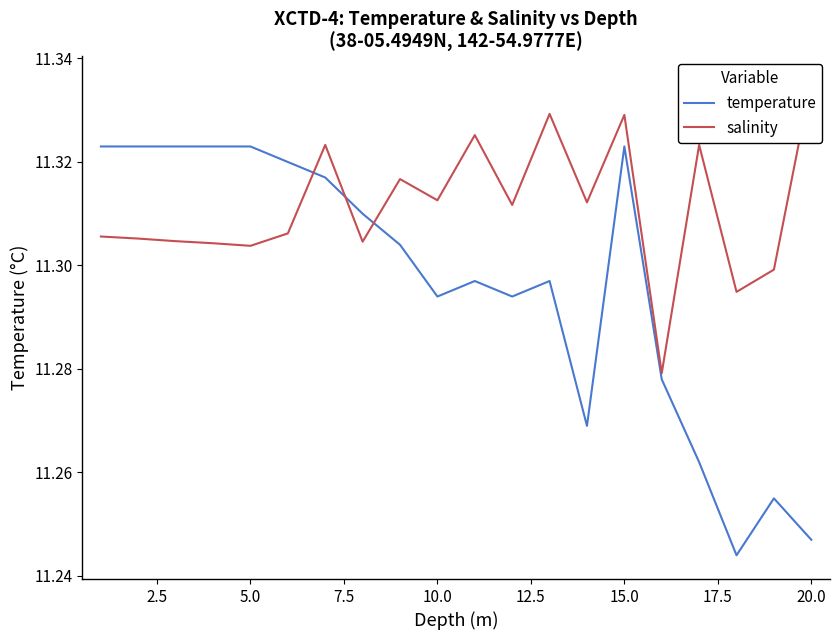

After their last crossing, which series has the higher values: temperature or salinity?

salinity